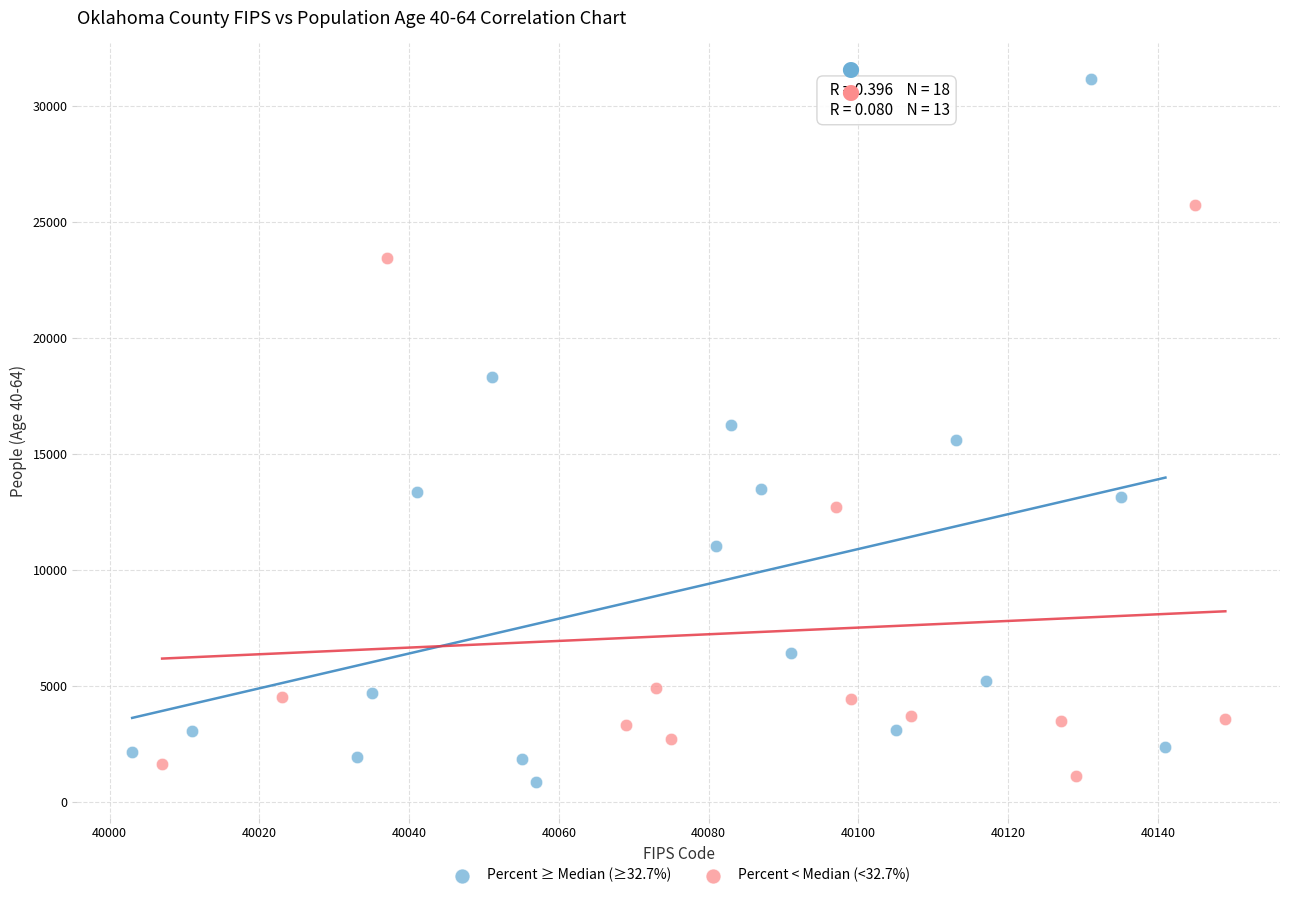

Which series reaches the maximum Y coordinate?

Percent ≥ Median (≥32.7%)